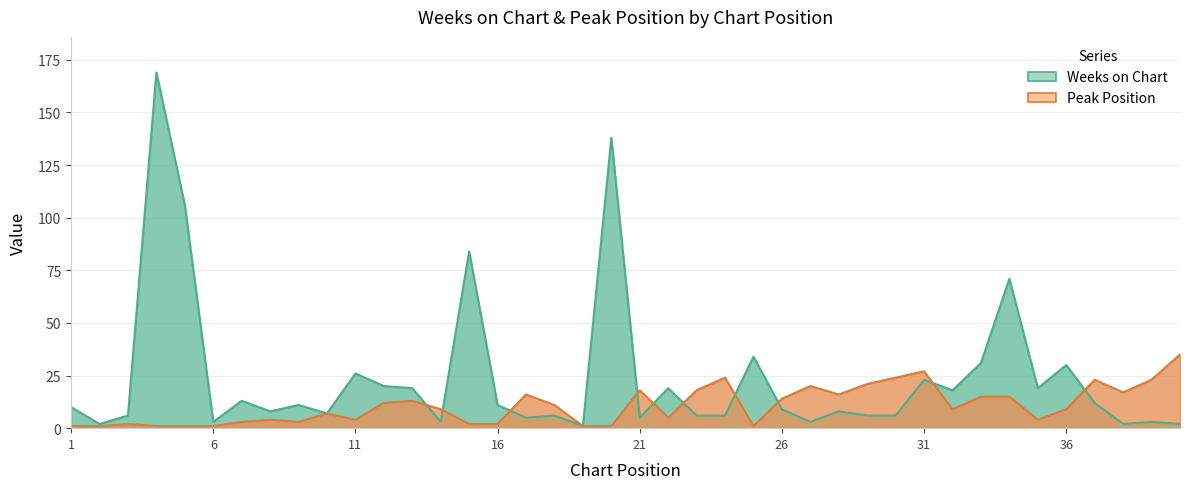

What is the value of the Weeks on Chart point at the 3rd from the left?

6